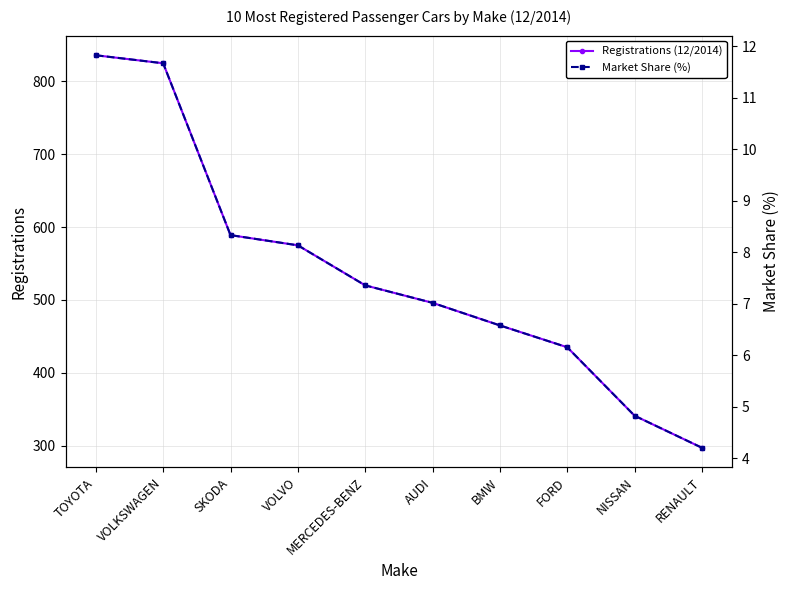

Which series has the widest spread of values?

Registrations (12/2014)